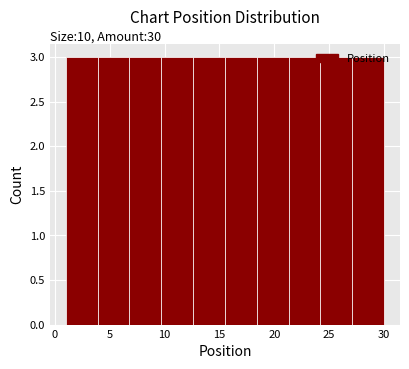

Reading left to right, list every bar in this chart as the range it spans on the x-axis followed by its height. Neither the bar edges nor the heights are printed on the chart, so give them approximately, as read against the axes.

1.0 to 3.9: 3
3.9 to 6.8: 3
6.8 to 9.7: 3
9.7 to 12.6: 3
12.6 to 15.5: 3
15.5 to 18.4: 3
18.4 to 21.3: 3
21.3 to 24.2: 3
24.2 to 27.1: 3
27.1 to 30.0: 3